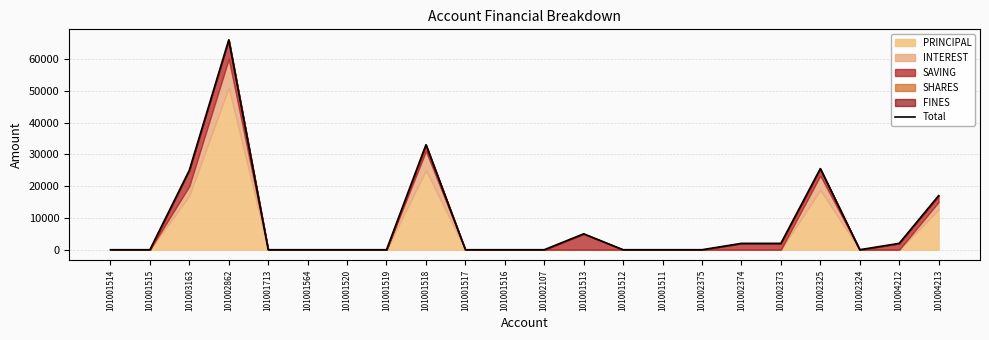

At which category does the data reach its first local valley?

101002324